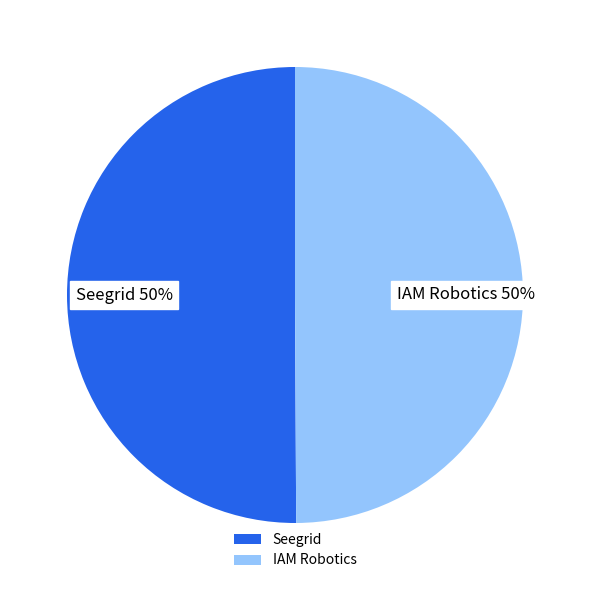

To the nearest percent, what percentage of the pie is Seegrid?

50%